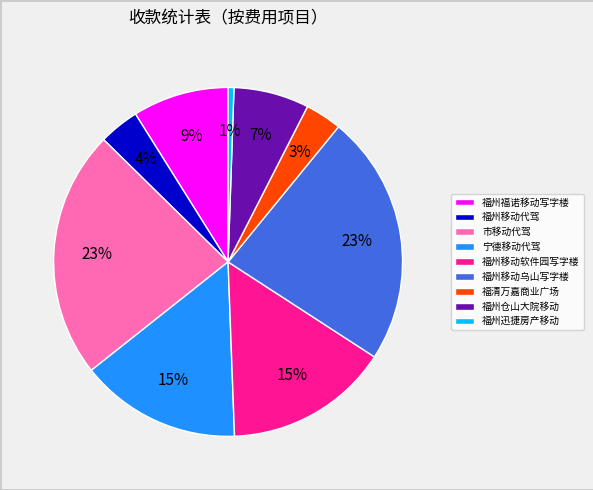

Does 福州仓山大院移动 account for over 50% of the chart?

No